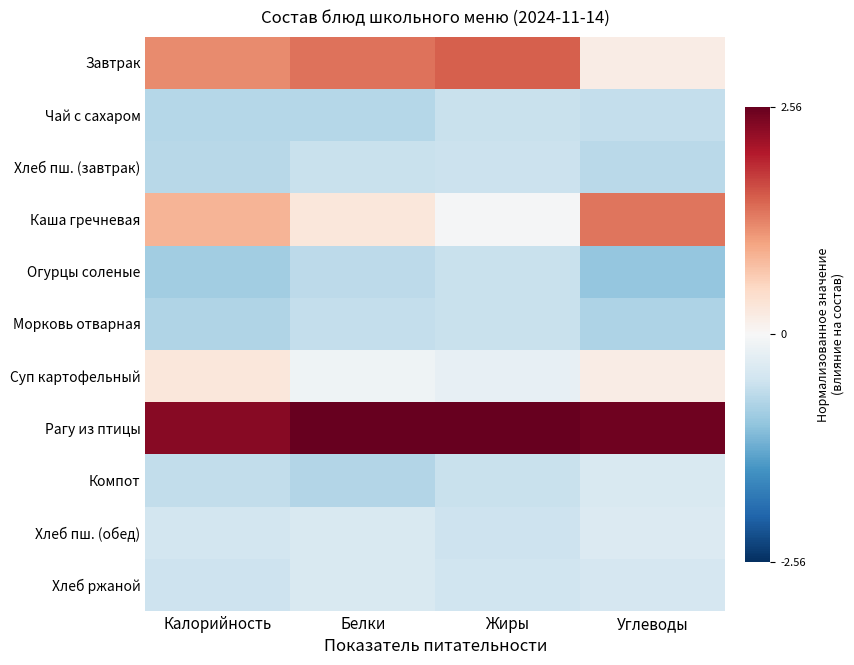

How many data points does each series have?

4